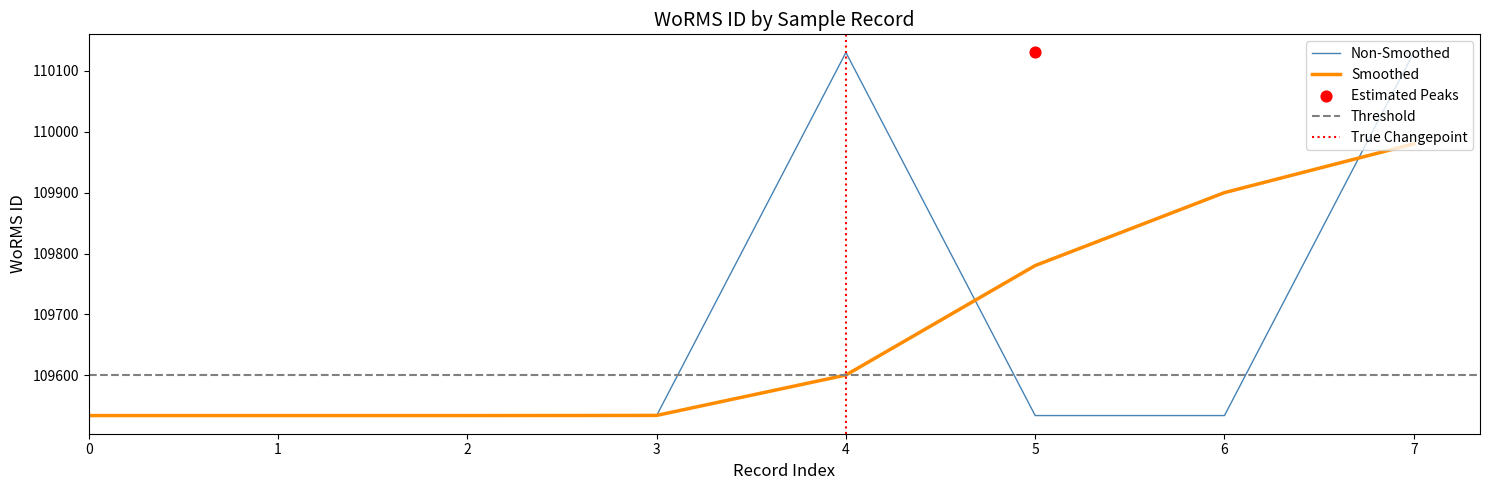

Which series has the widest spread of Y values?

Non-Smoothed